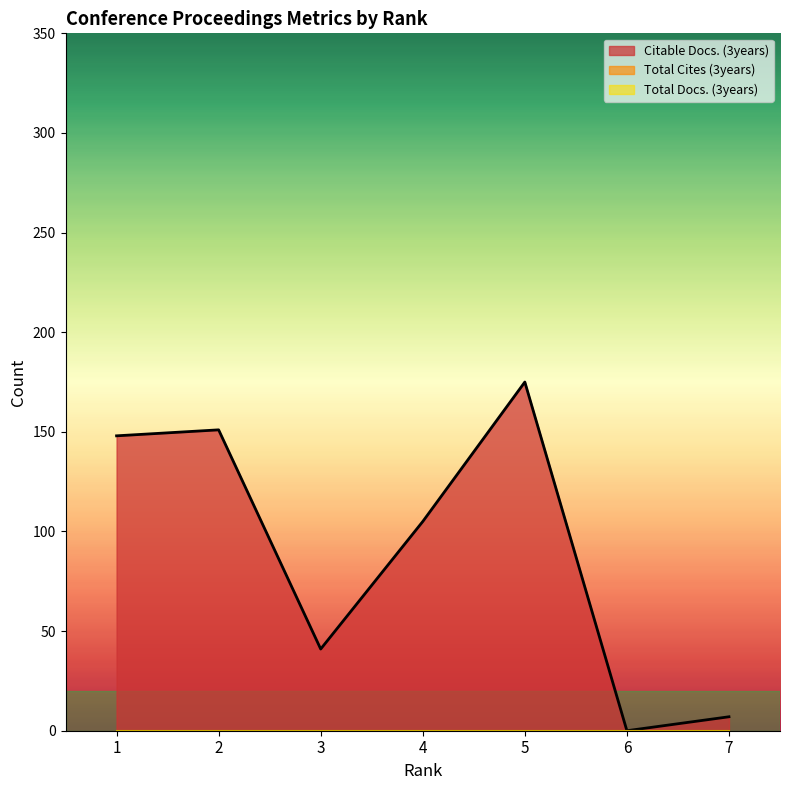

Rank the series by their maximum value, from lowest to highest.

Total Docs. (3years), Total Cites (3years), Citable Docs. (3years)